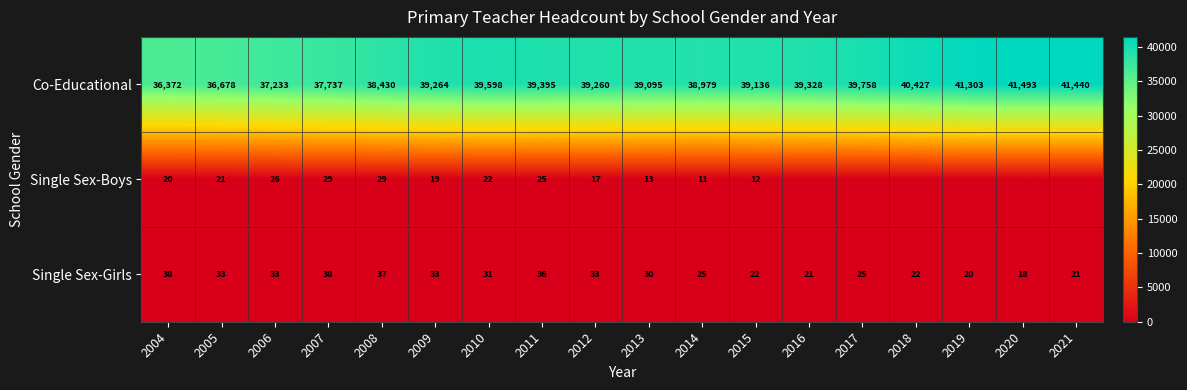

At 2009, list the series in order from smallest to largest.

Single Sex-Boys, Single Sex-Girls, Co-Educational